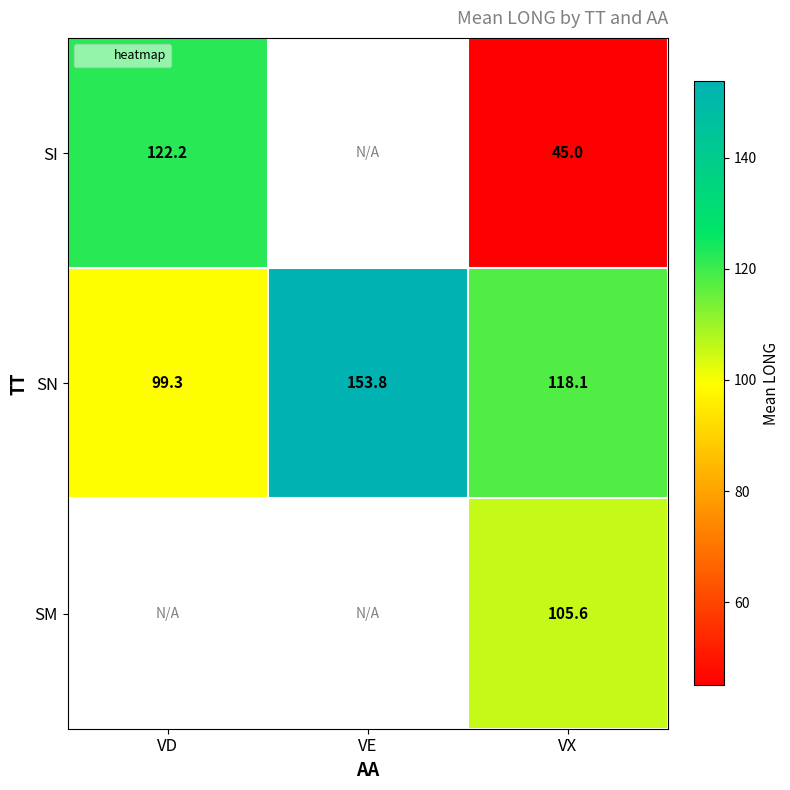

Count the number of categories in the chart.

3